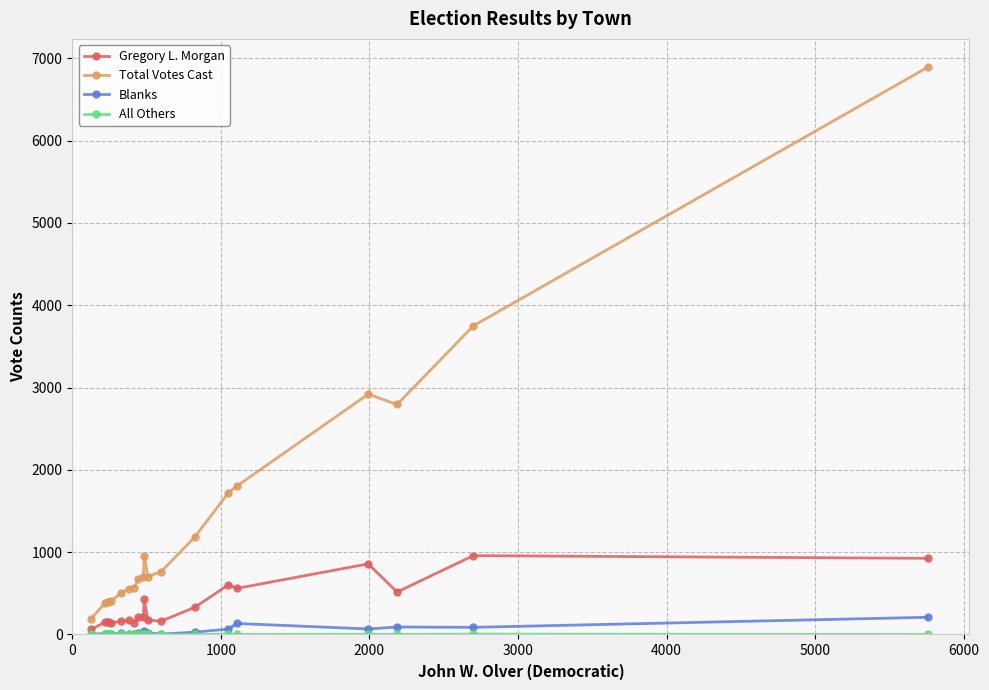

What is the greatest value displayed?

6891